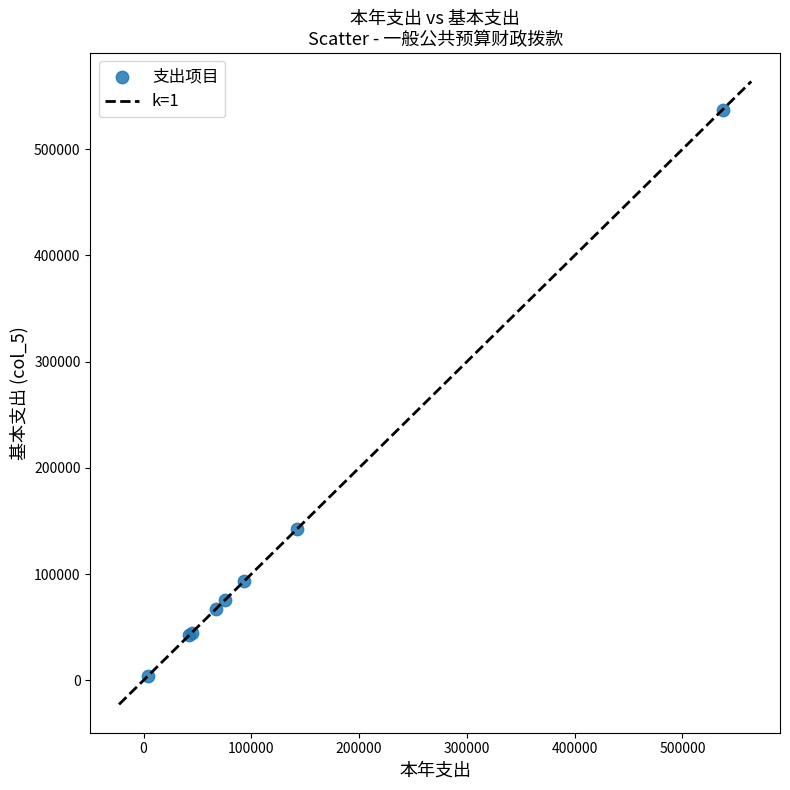

What Y value in the scatter plot is closest to 270518?

142058.0